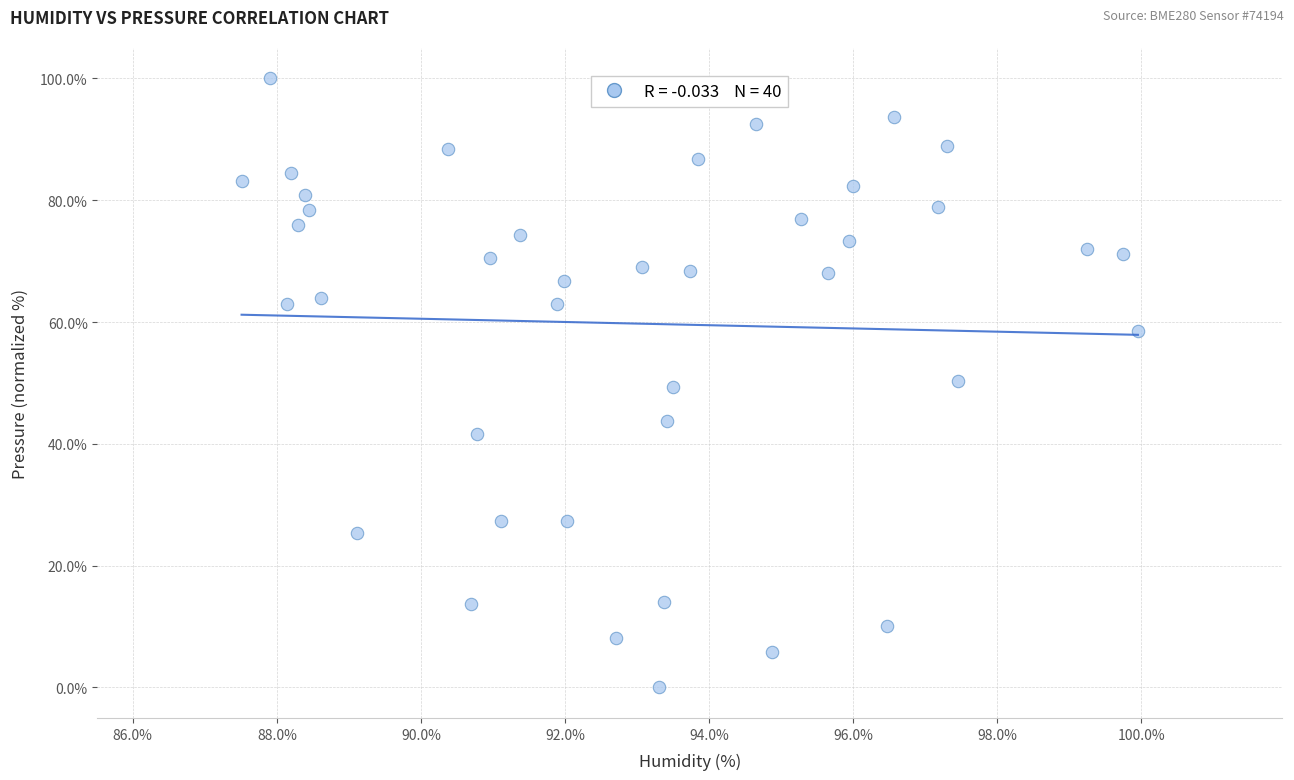

What is the range of X values (max minus min)?

12.4